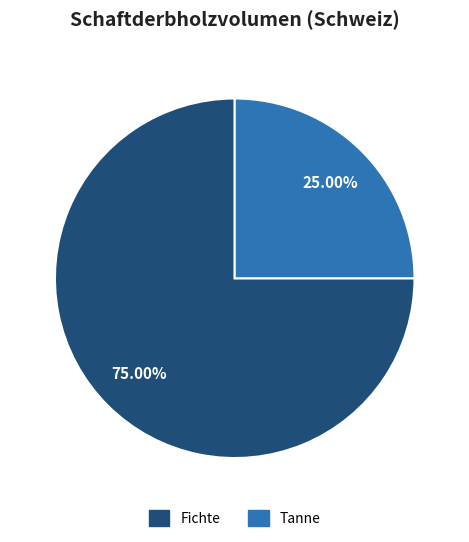

How many segments does this pie chart have?

2